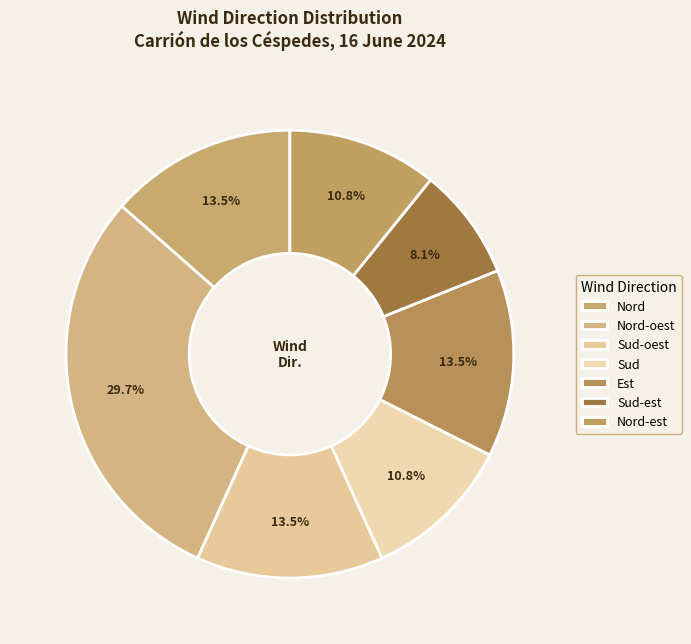

How many slices are in this pie chart?

7